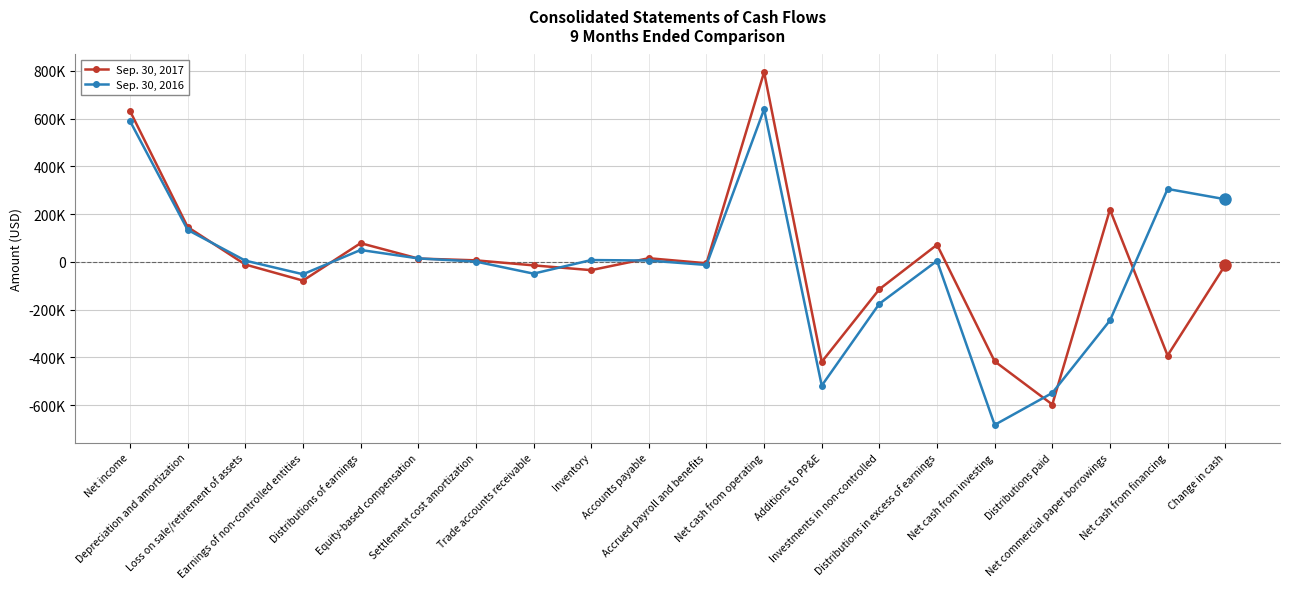

What is the spread (max minus min) of values at Settlement cost amortization?

5231